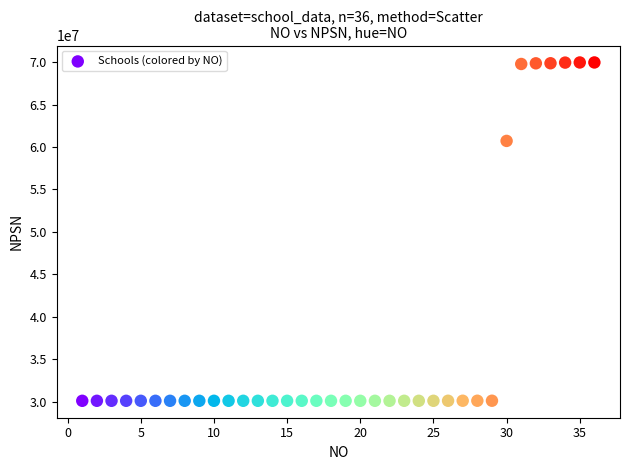

What is the range of X values (max minus min)?

35